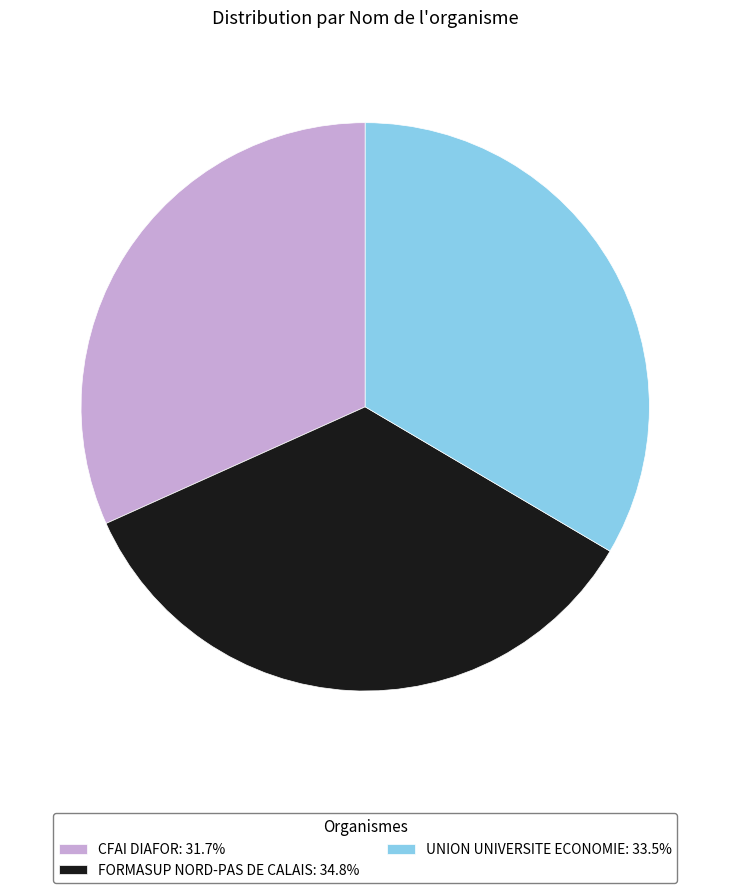

How many segments does this pie chart have?

3